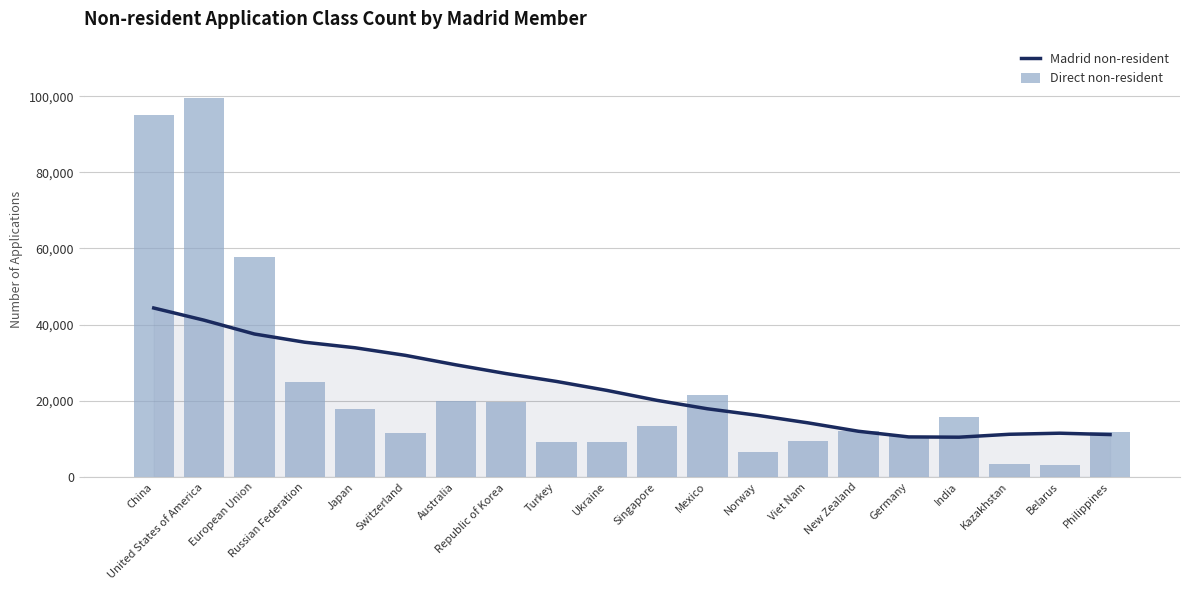

At United States of America, list the series in order from largest to smallest.

Direct non-resident, Madrid non-resident